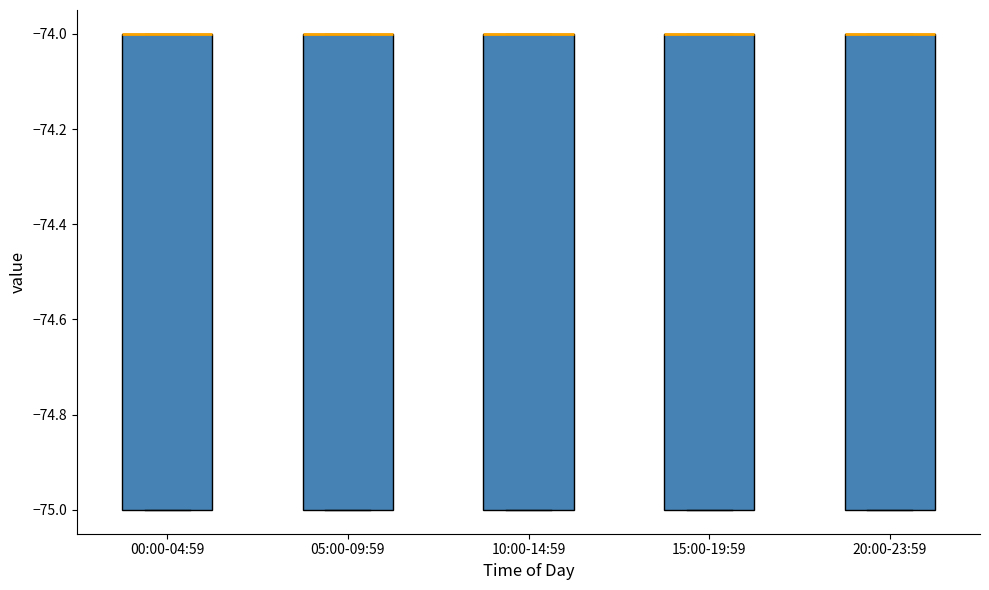

Reading left to right, read every box against the y-axis: the position of its median line, the range the box covers, and the ends of its whiskers. The values are not printed on the chart, so give them approximately, as read against the axis.

00:00-04:59: median -74 (drawn on the box's upper edge), box -75 to -74, whiskers -75 to -74
05:00-09:59: median -74 (drawn on the box's upper edge), box -75 to -74, whiskers -75 to -74
10:00-14:59: median -74 (drawn on the box's upper edge), box -75 to -74, whiskers -75 to -74
15:00-19:59: median -74 (drawn on the box's upper edge), box -75 to -74, whiskers -75 to -74
20:00-23:59: median -74 (drawn on the box's upper edge), box -75 to -74, whiskers -75 to -74